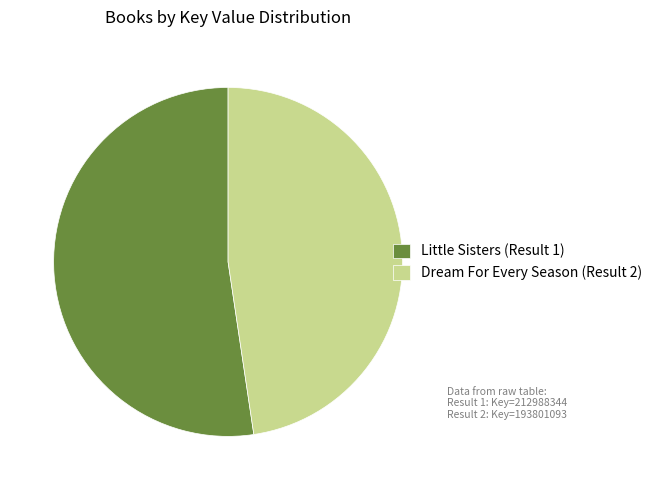

Approximately how many times larger is the value at Dream For Every Season (Result 2) compared to Little Sisters (Result 1)?

0.9